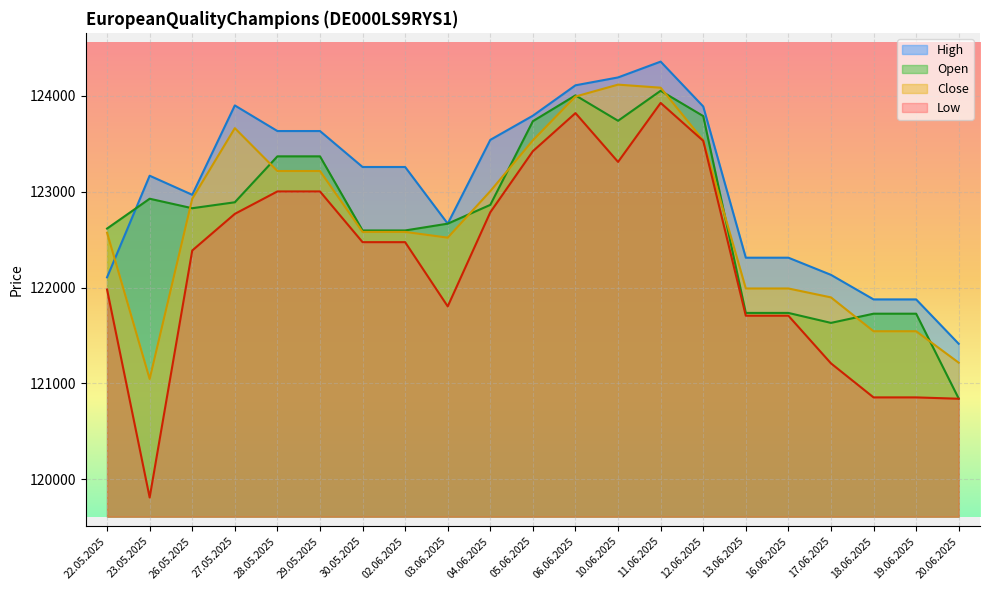

Where is the first local minimum for High?

26.05.2025